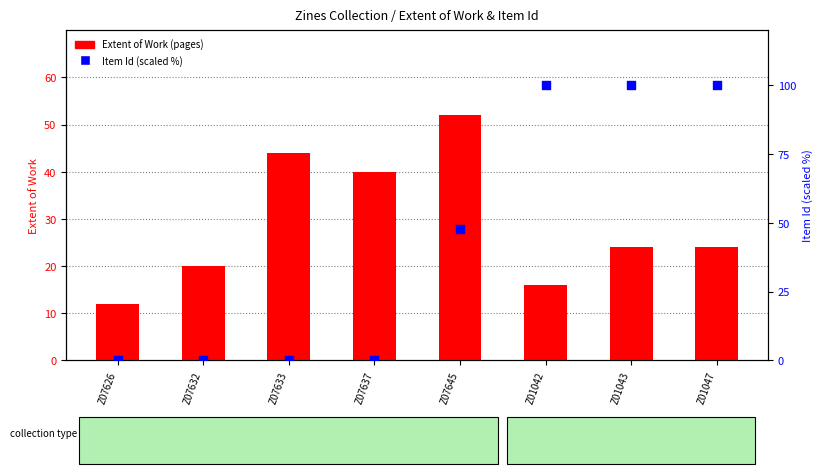

Which series contains the lowest Y value?

Item Id (scaled %)